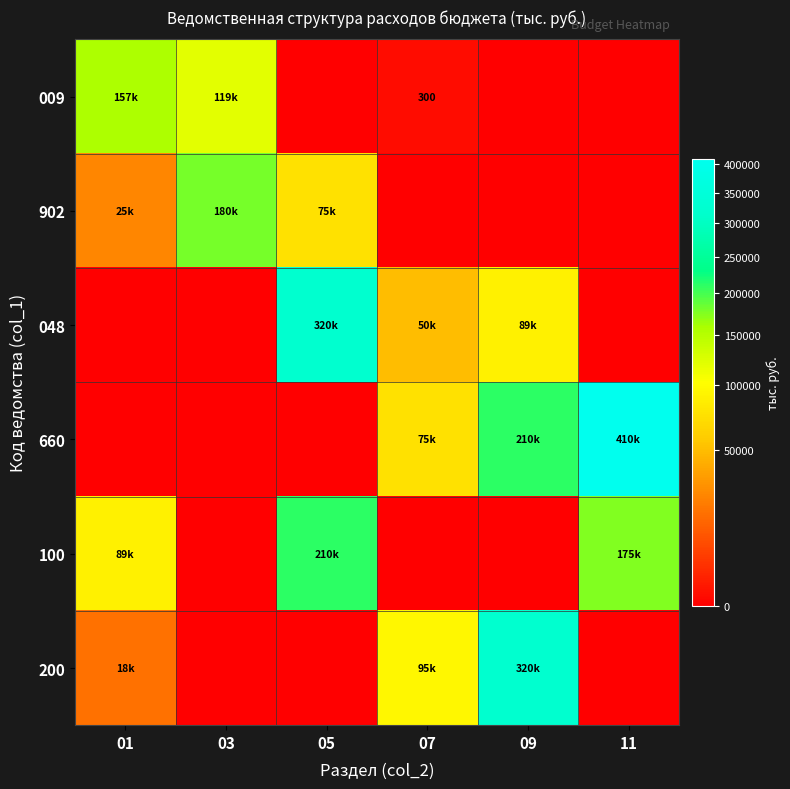

At which category is the sum across all series the highest?

09